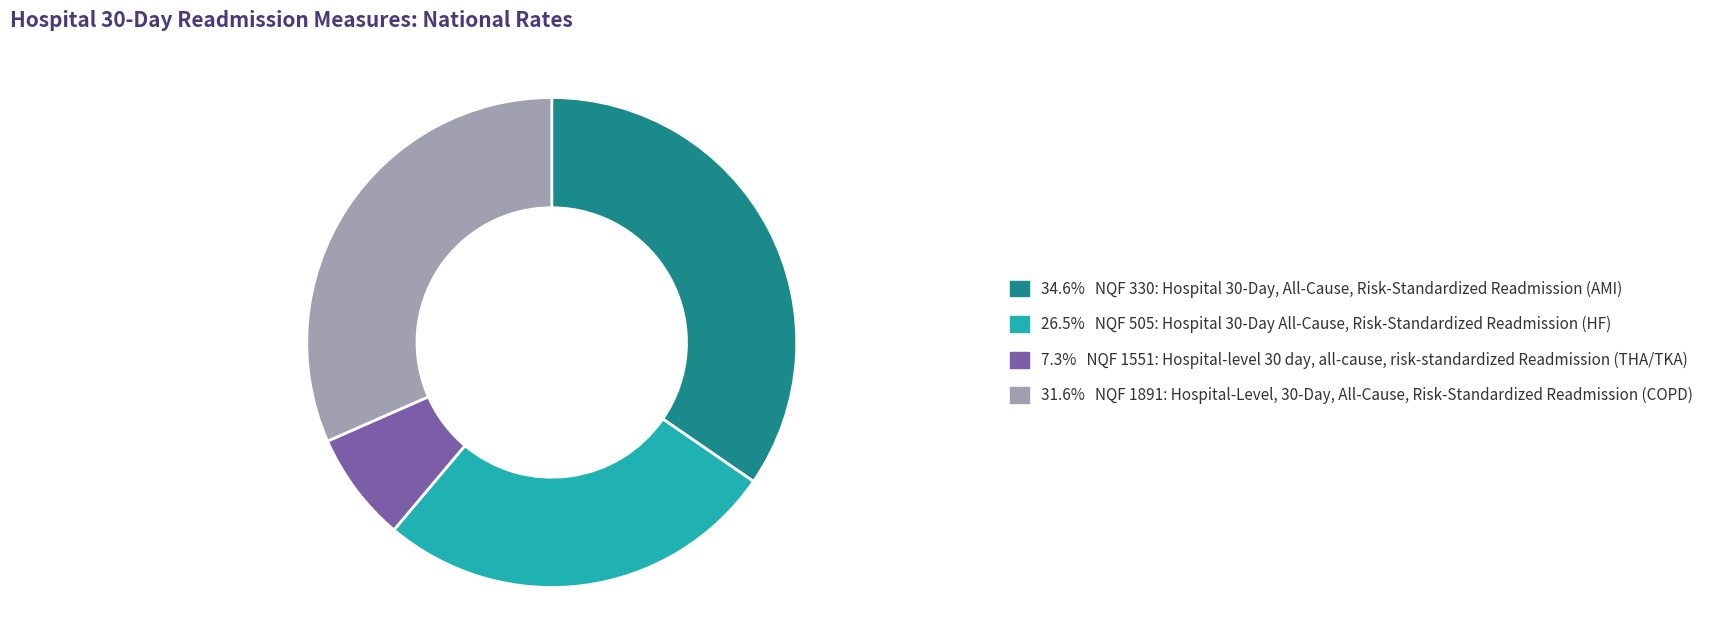

Does any single category account for the majority?

No